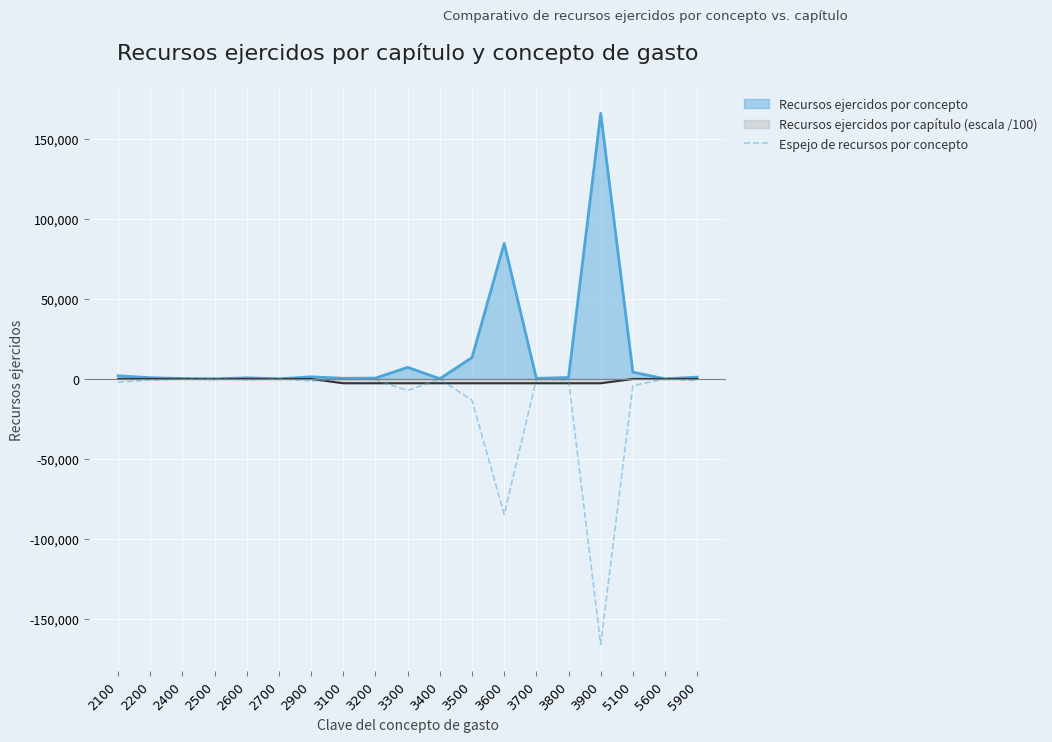

Which label corresponds to the largest value in the chart?

3900